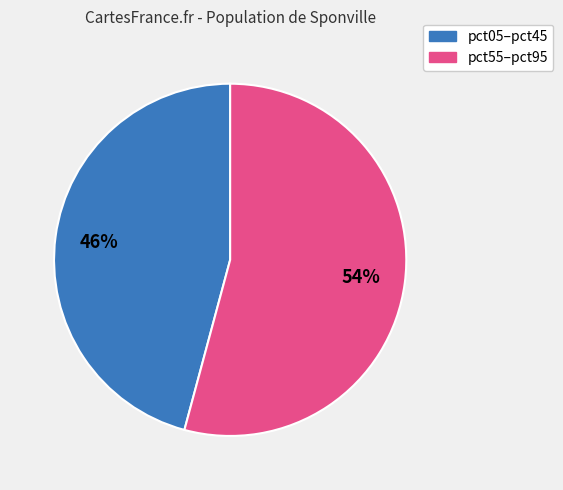

Is there any slice that represents more than half of the pie?

Yes